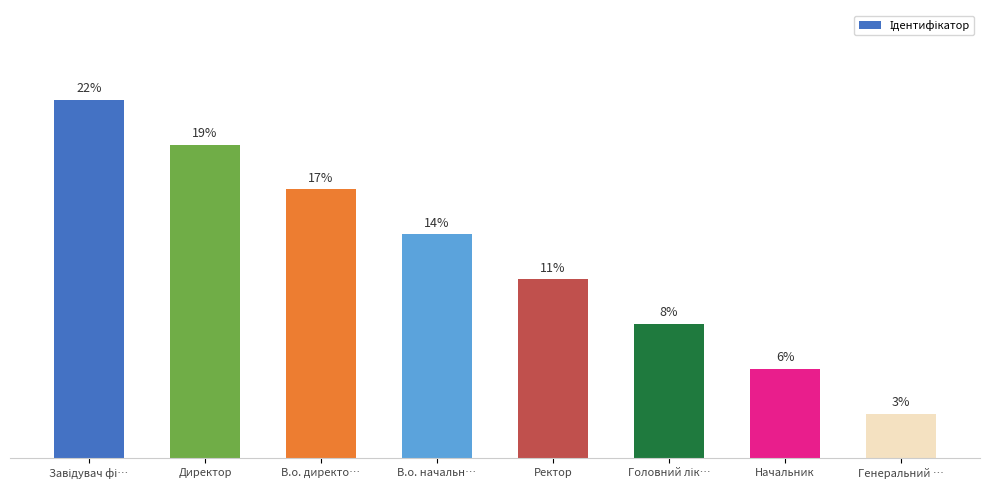

Are the bars grouped side by side (vs. stacked)?

No